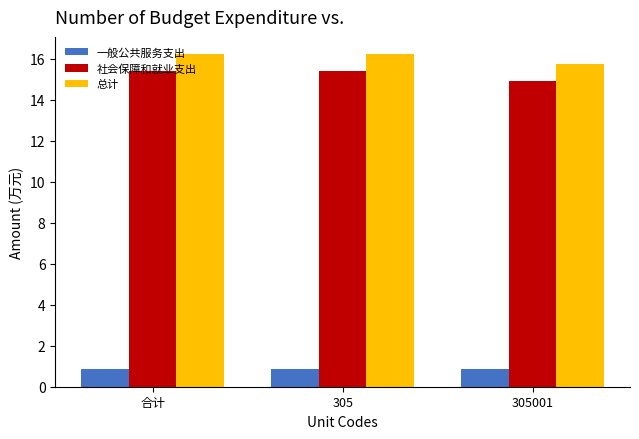

Is it true that 社会保障和就业支出 equals 3.5 at 305001?

False